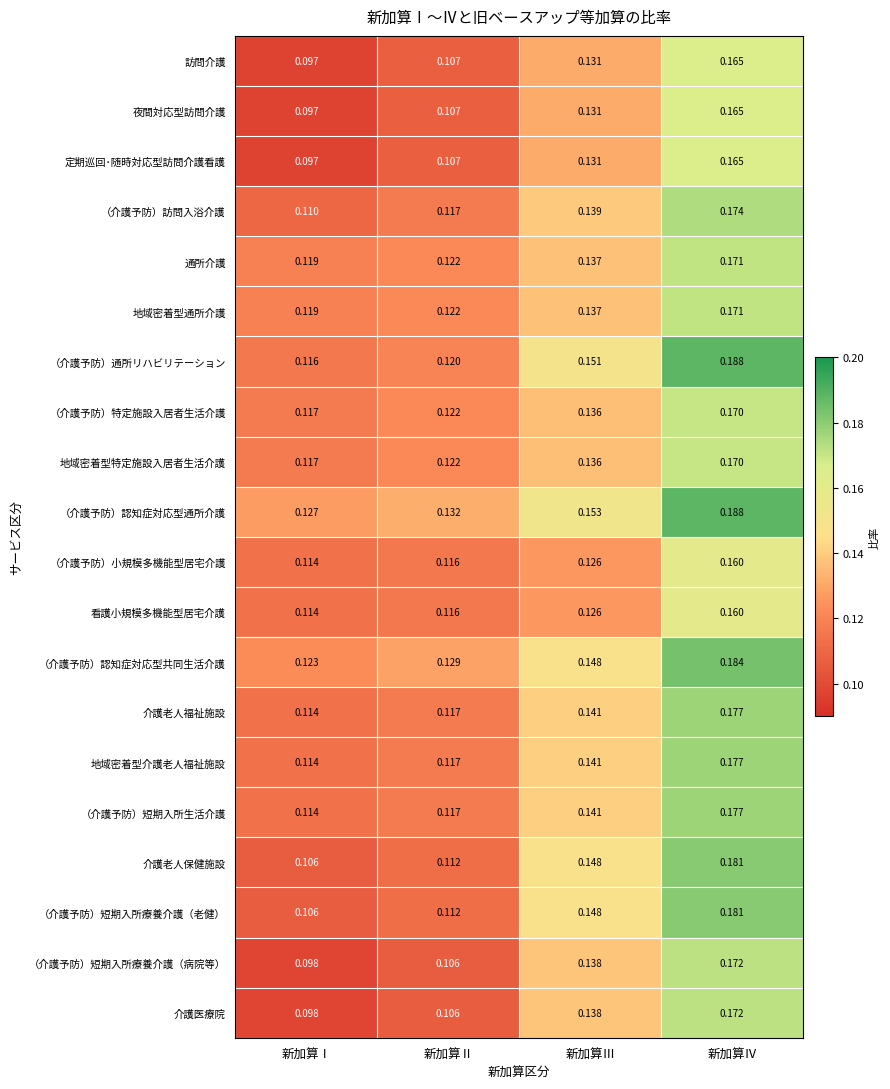

At which category is the sum across all series the highest?

新加算Ⅳ